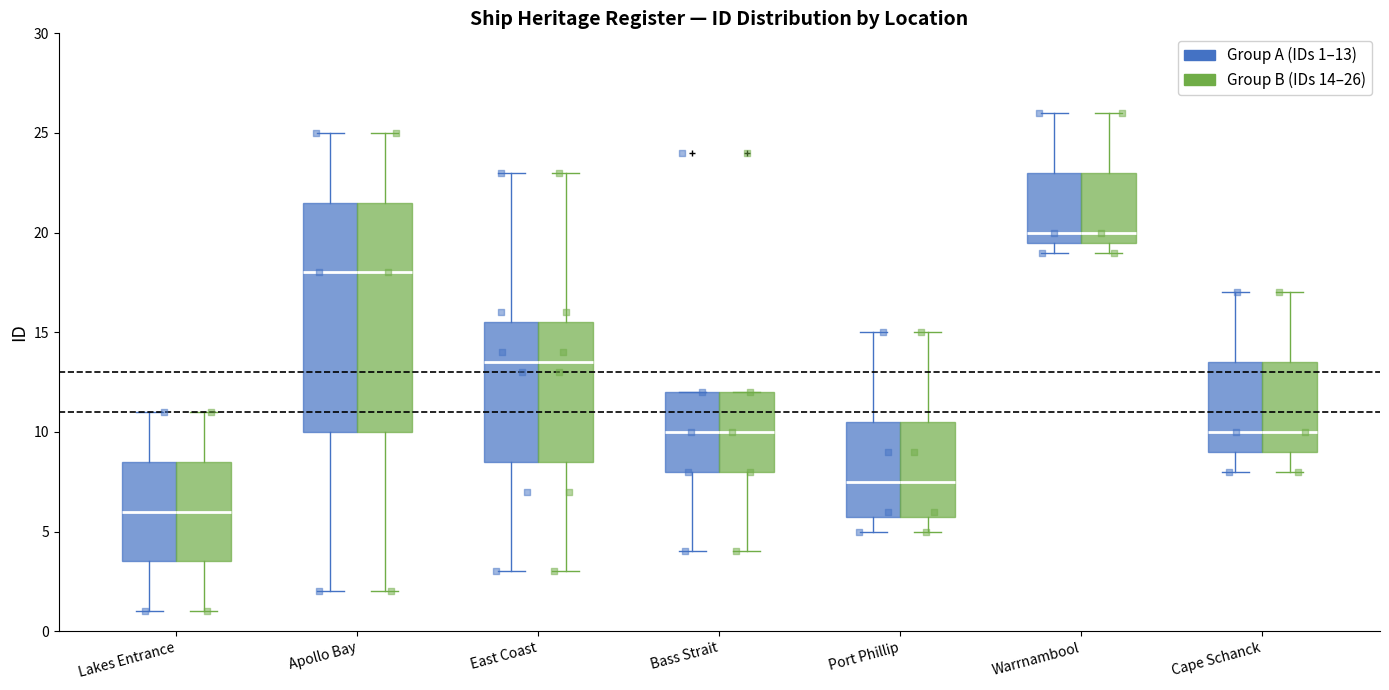

Reading left to right, read every box against the y-axis: the position of its median line, the range the box covers, and the ends of its whiskers. The values are not printed on the chart, so give them approximately, as read against the axis.

Lakes Entrance (Group A (IDs 1–13)): median 6.0, box 3.5 to 8.5, whiskers 1.0 to 11.0
Lakes Entrance (Group B (IDs 14–26)): median 6.0, box 3.5 to 8.5, whiskers 1.0 to 11.0
Apollo Bay (Group A (IDs 1–13)): median 18.0, box 10.0 to 21.5, whiskers 2.0 to 25.0
Apollo Bay (Group B (IDs 14–26)): median 18.0, box 10.0 to 21.5, whiskers 2.0 to 25.0
East Coast (Group A (IDs 1–13)): median 13.5, box 8.5 to 15.5, whiskers 3.0 to 23.0
East Coast (Group B (IDs 14–26)): median 13.5, box 8.5 to 15.5, whiskers 3.0 to 23.0
Bass Strait (Group A (IDs 1–13)): median 10.0, box 8.0 to 12.0, whiskers 4.0 to 12.0
Bass Strait (Group B (IDs 14–26)): median 10.0, box 8.0 to 12.0, whiskers 4.0 to 12.0
Port Phillip (Group A (IDs 1–13)): median 7.5, box 6.0 to 10.5, whiskers 5.0 to 15.0
Port Phillip (Group B (IDs 14–26)): median 7.5, box 6.0 to 10.5, whiskers 5.0 to 15.0
Warrnambool (Group A (IDs 1–13)): median 20.0, box 19.5 to 23.0, whiskers 19.0 to 26.0
Warrnambool (Group B (IDs 14–26)): median 20.0, box 19.5 to 23.0, whiskers 19.0 to 26.0
Cape Schanck (Group A (IDs 1–13)): median 10.0, box 9.0 to 13.5, whiskers 8.0 to 17.0
Cape Schanck (Group B (IDs 14–26)): median 10.0, box 9.0 to 13.5, whiskers 8.0 to 17.0